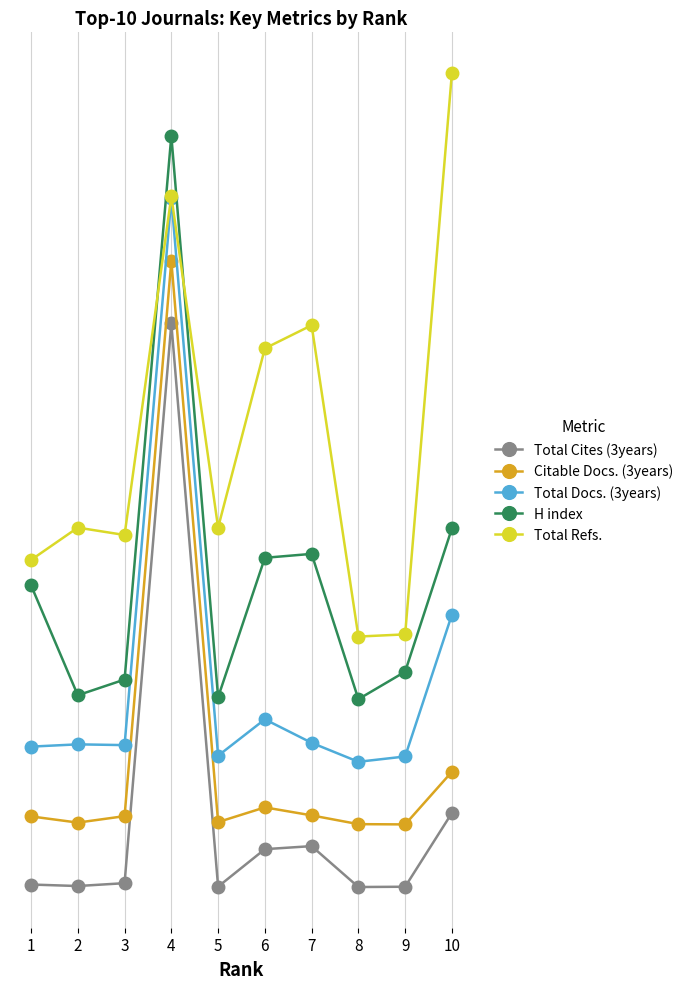

What is the difference between the second highest and second lowest values in the Total Refs. series?

70.0